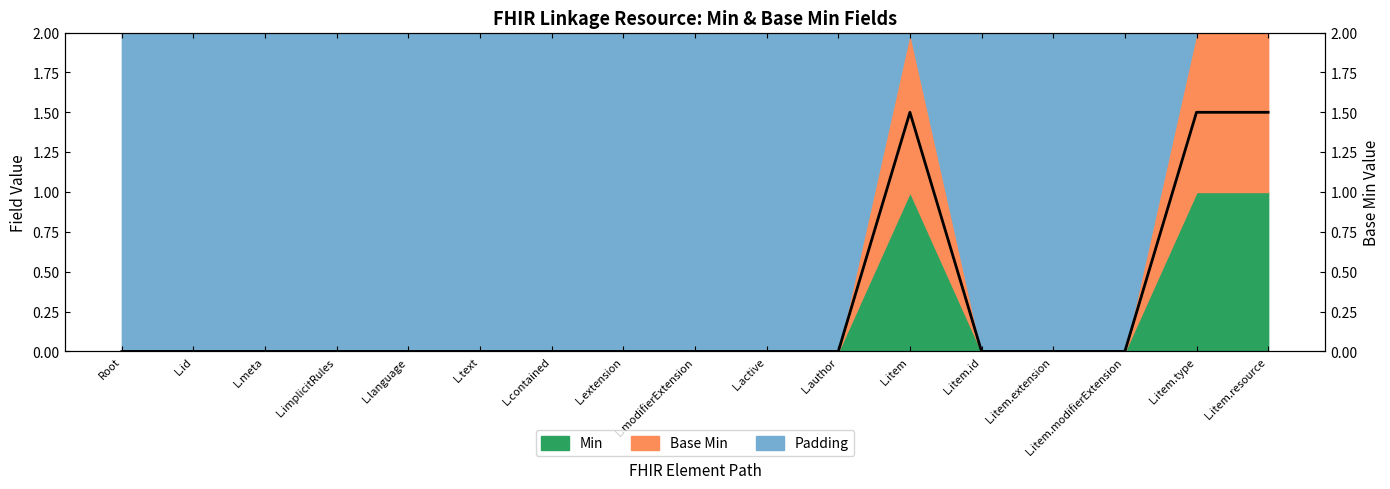

List the labels in order of value, smallest first.

Root, L.id, L.meta, L.implicitRules, L.language, L.text, L.contained, L.extension, L.modifierExtension, L.active, L.author, L.item.id, L.item.extension, L.item.modifierExtension, L.item, L.item.type, L.item.resource